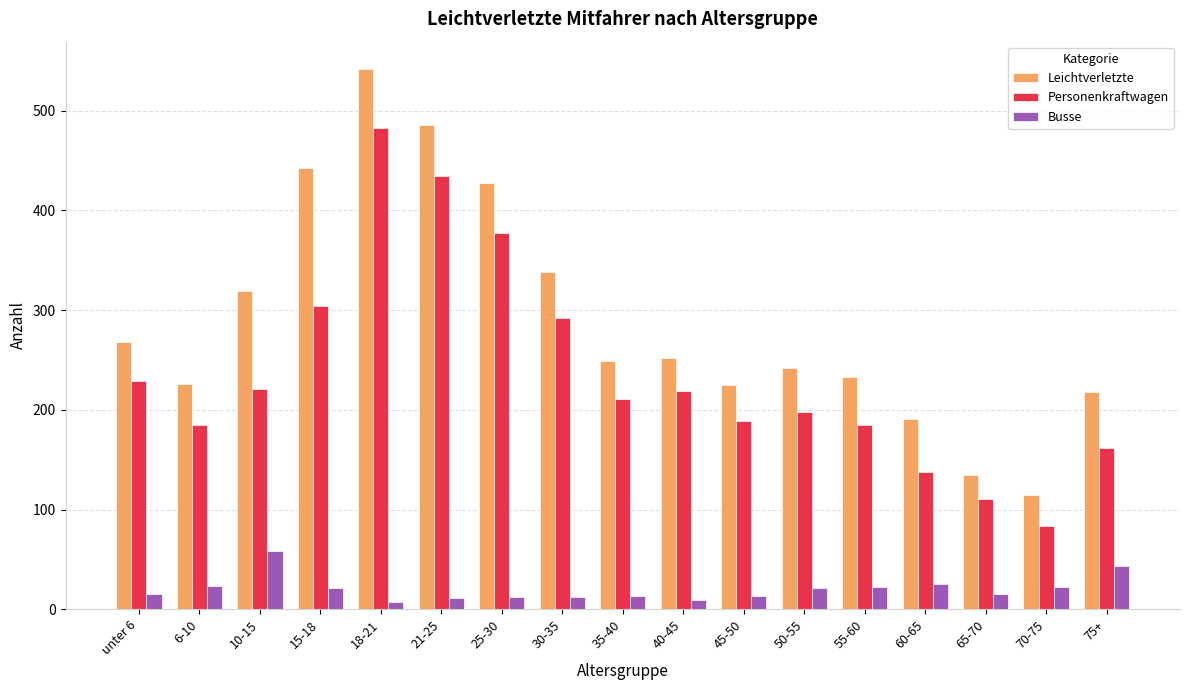

What is the difference between the Leichtverletzte values at 50-55 and 70-75?

127